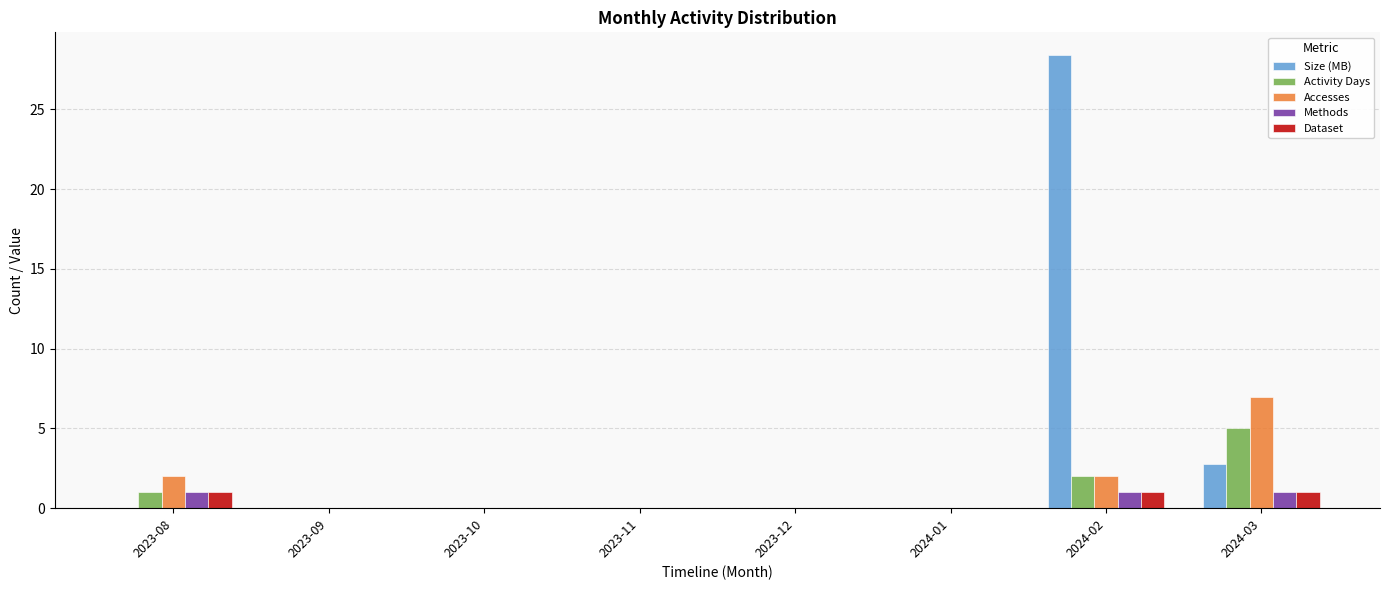

Between 2023-12 and 2024-03, which series saw the biggest shift?

Accesses